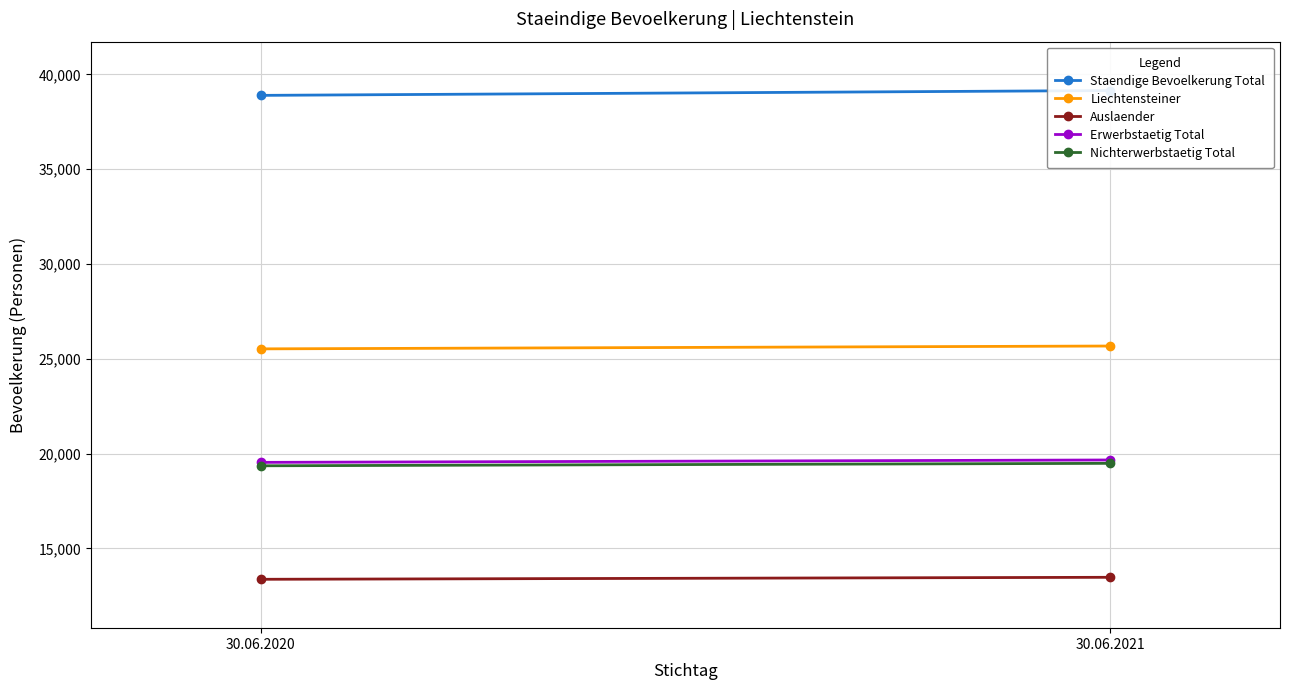

Rank the series by their maximum value, from lowest to highest.

Auslaender, Nichterwerbstaetig Total, Erwerbstaetig Total, Liechtensteiner, Staendige Bevoelkerung Total